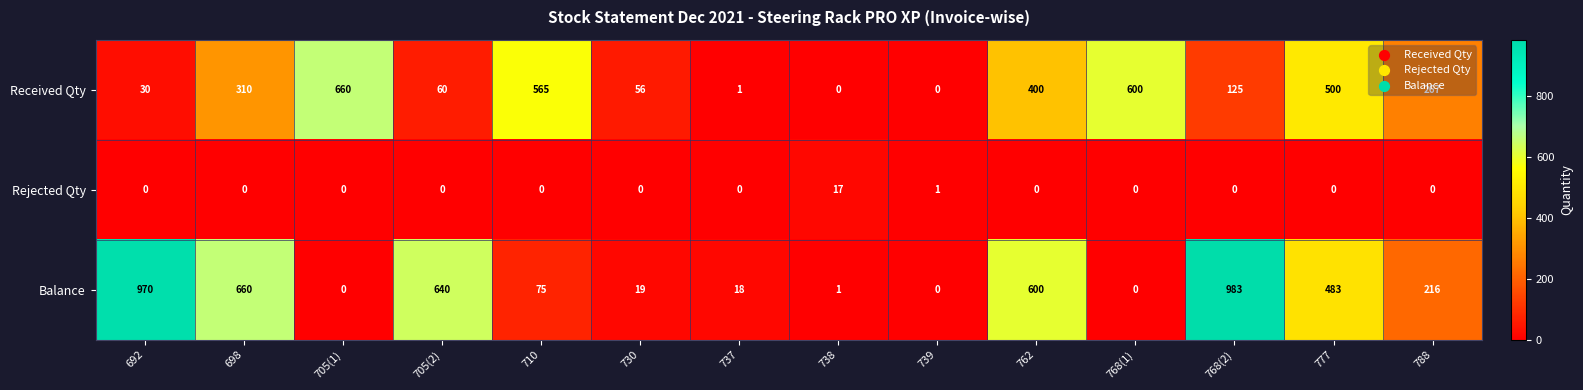

What is the difference between the highest and lowest values at 768(2)?

983